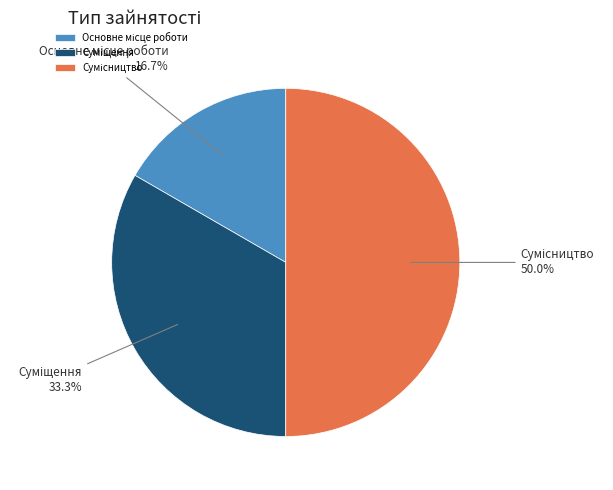

What portion of the pie excludes Основне місце роботи?

83.3%